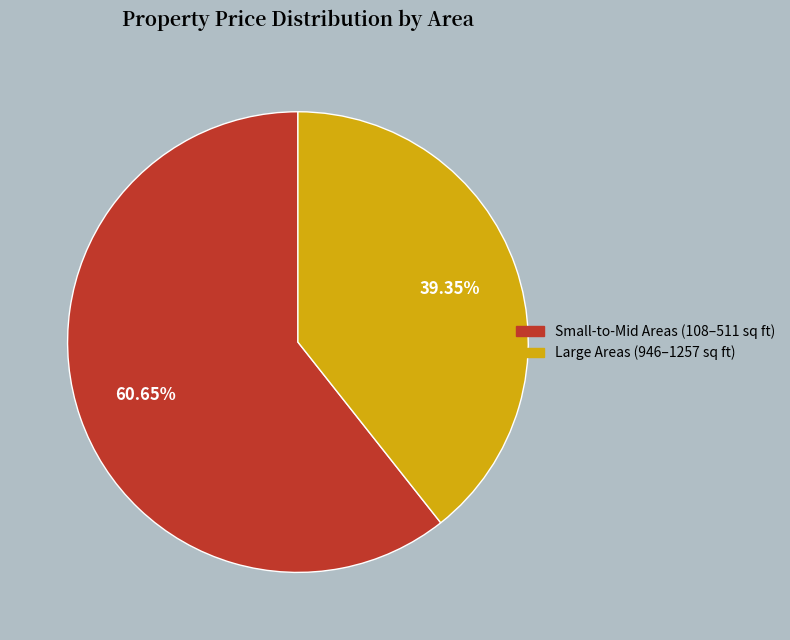

Rank the categories by value from highest to lowest.

Small-to-Mid Areas (108–511 sq ft), Large Areas (946–1257 sq ft)